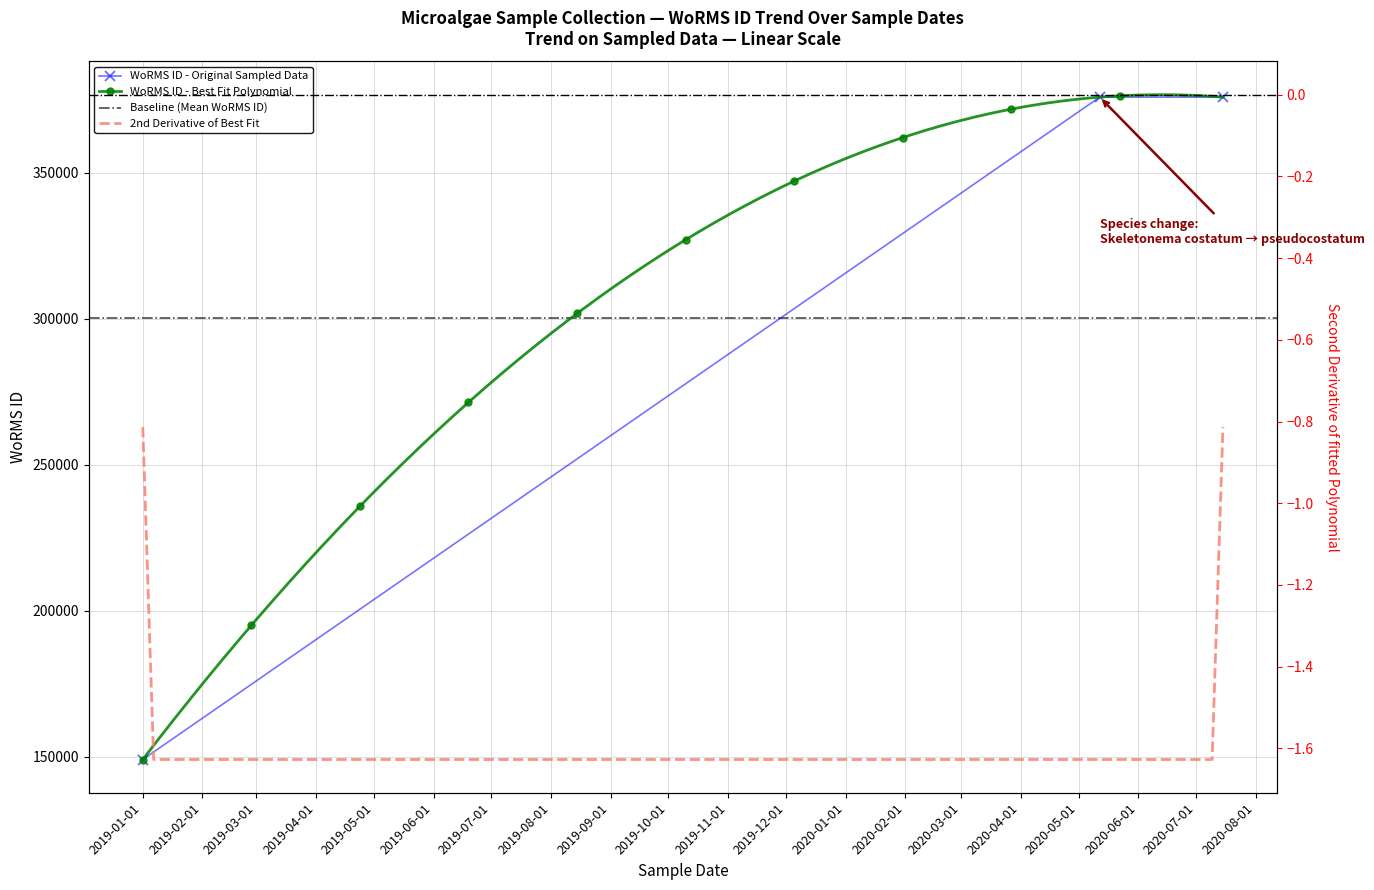

What is the label of the 1st point from the right?

2020-07-15